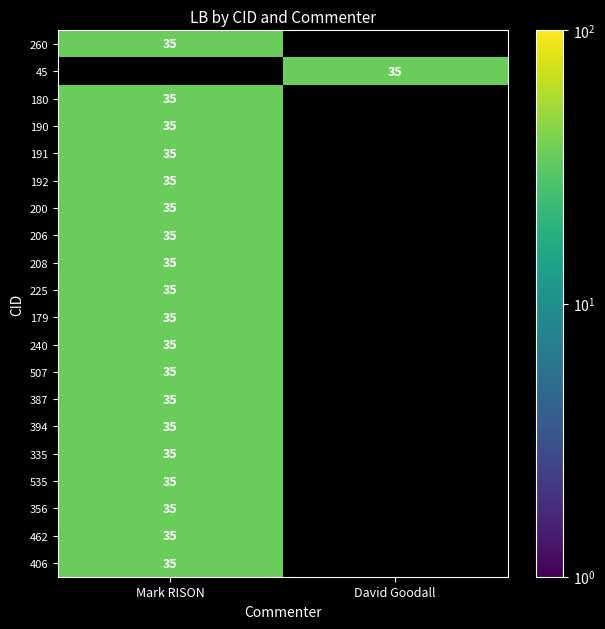

The 387 series shows 35 at Mark RISON. True or false?

True